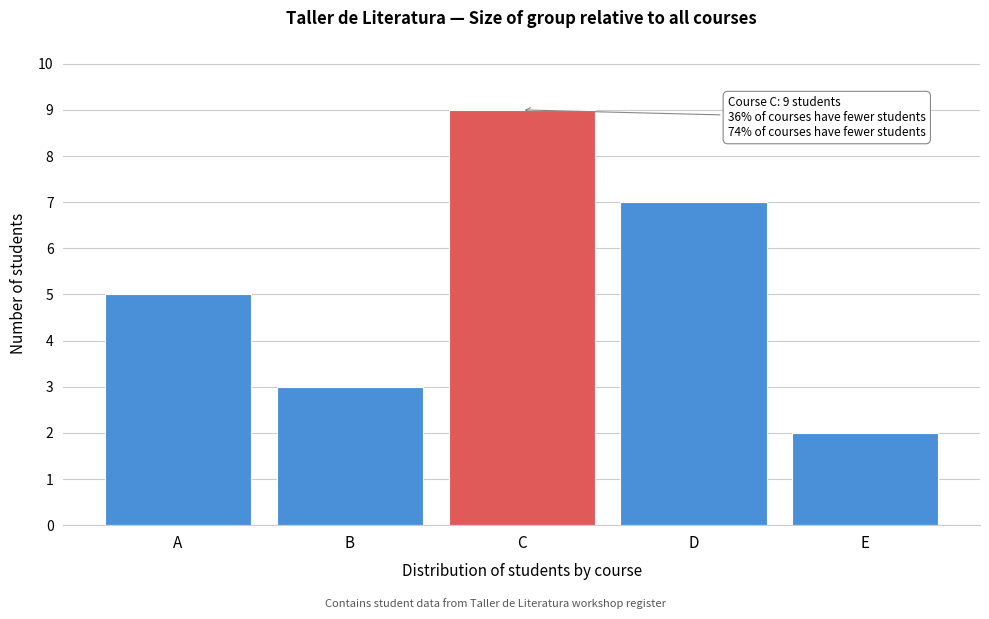

Reading left to right, extract all data points from this chart.

A=5	B=3	C=9	D=7	E=2